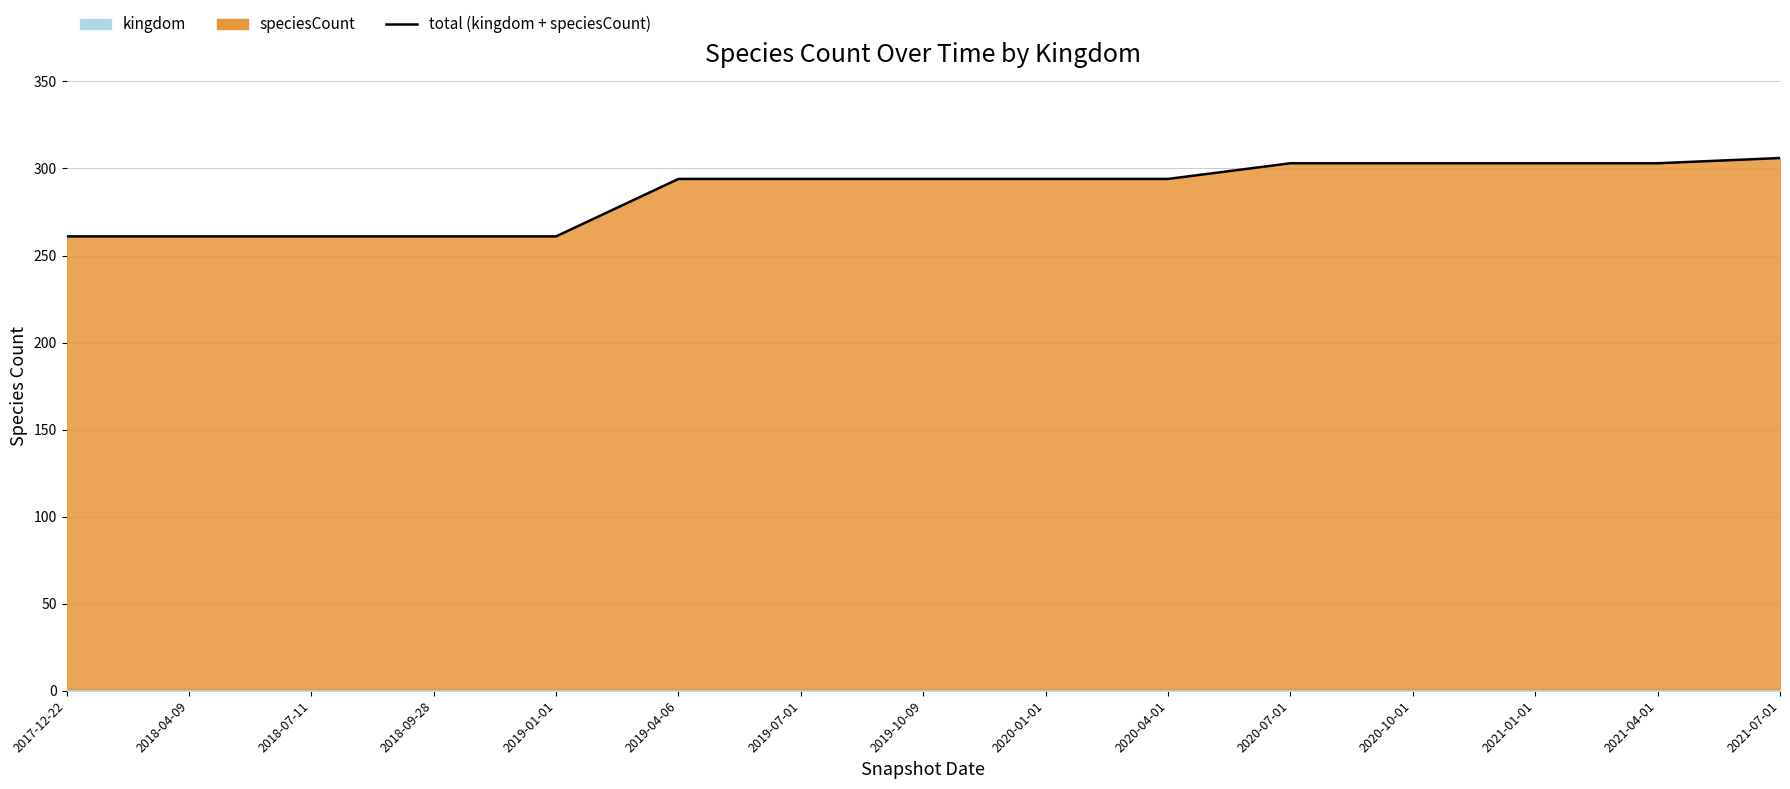

Which label corresponds to the smallest value in the chart?

2017-12-22